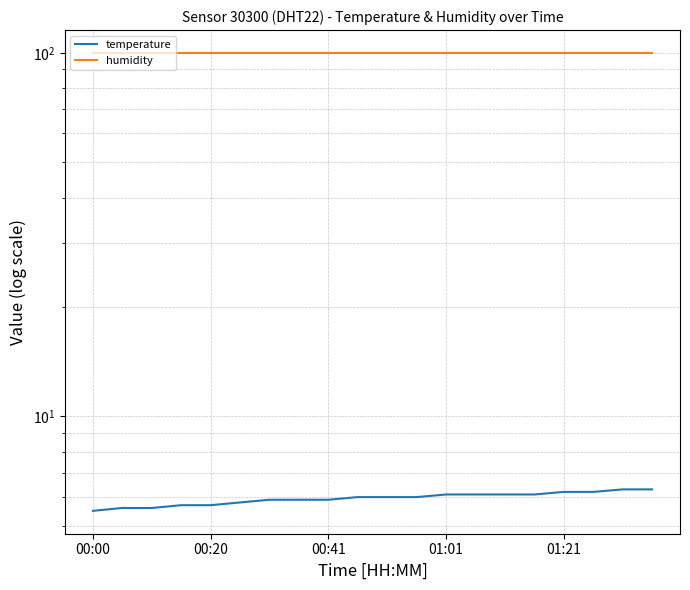

What is the sum of all humidity values?

1998.0